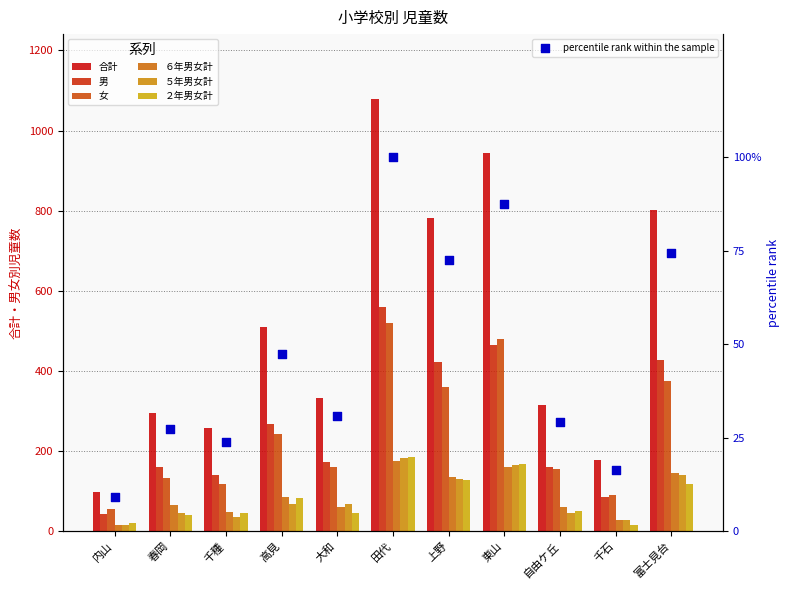

Which series contains the highest Y value?

合計